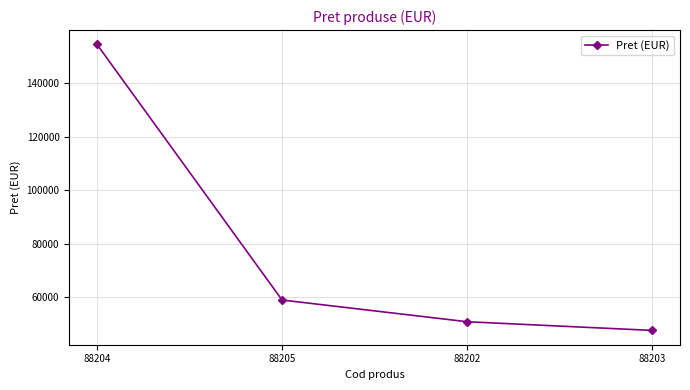

Rank the categories by value from highest to lowest.

88204, 88205, 88202, 88203